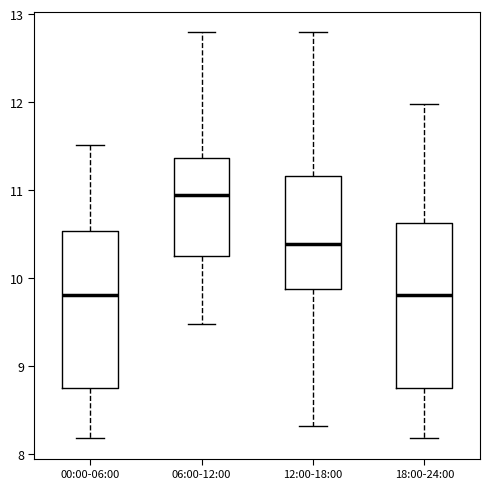

Reading left to right, transcribe this box plot: for each box, give where its median line is, the range the box spans, and where its two whiskers end, as read against the y-axis. The values are not printed on the chart, so give them approximately, as read against the axis.

00:00-06:00: median 9.8, box 8.7 to 10.5, whiskers 8.2 to 11.5
06:00-12:00: median 11.0, box 10.3 to 11.4, whiskers 9.5 to 12.8
12:00-18:00: median 10.4, box 9.9 to 11.2, whiskers 8.3 to 12.8
18:00-24:00: median 9.8, box 8.7 to 10.6, whiskers 8.2 to 12.0